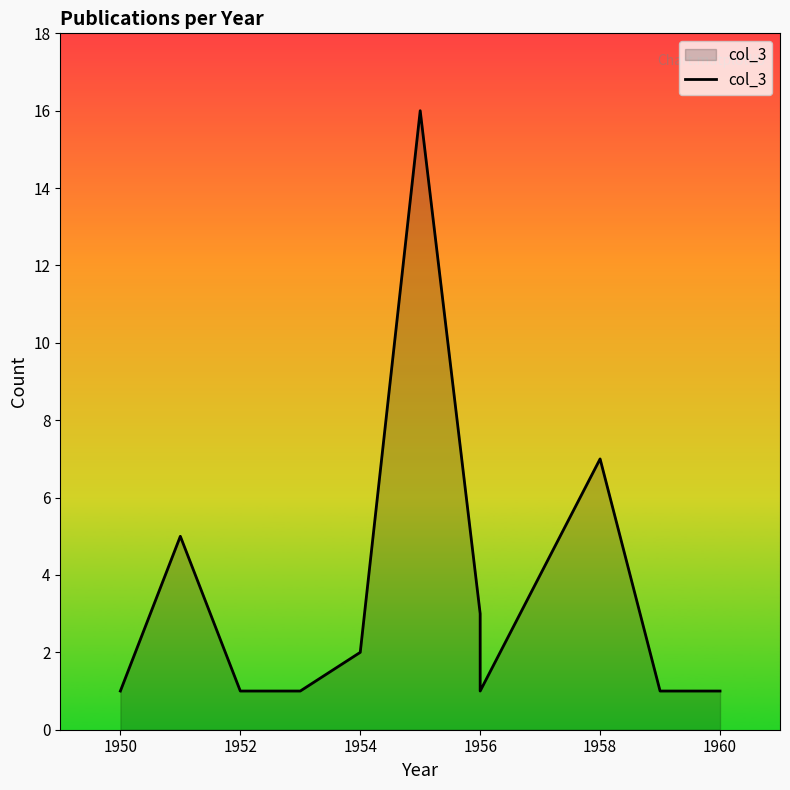

Reading left to right, extract all data points from this chart.

1	5	1	1	2	16	3	1	7	1	1